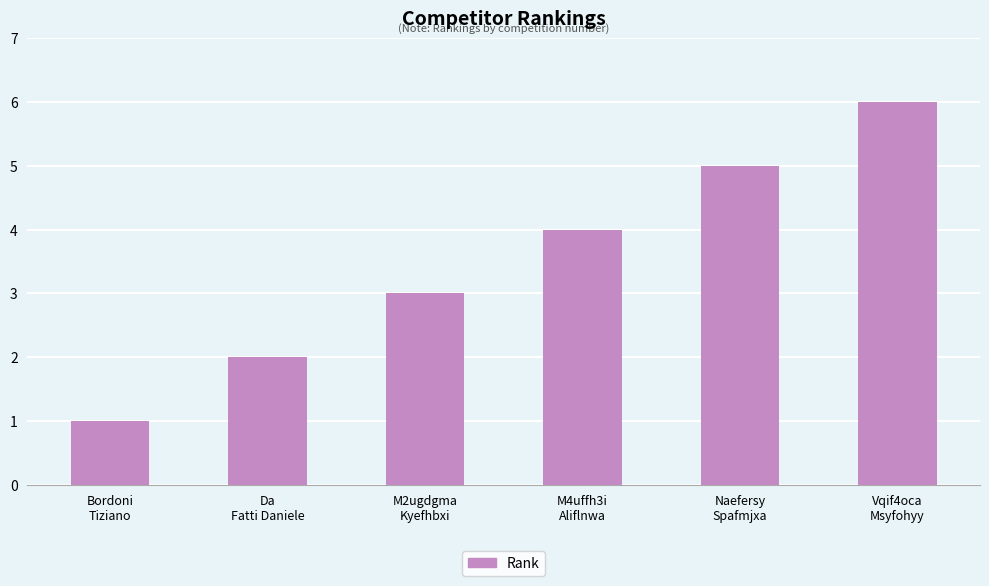

What is the minimum value shown in the chart?

1